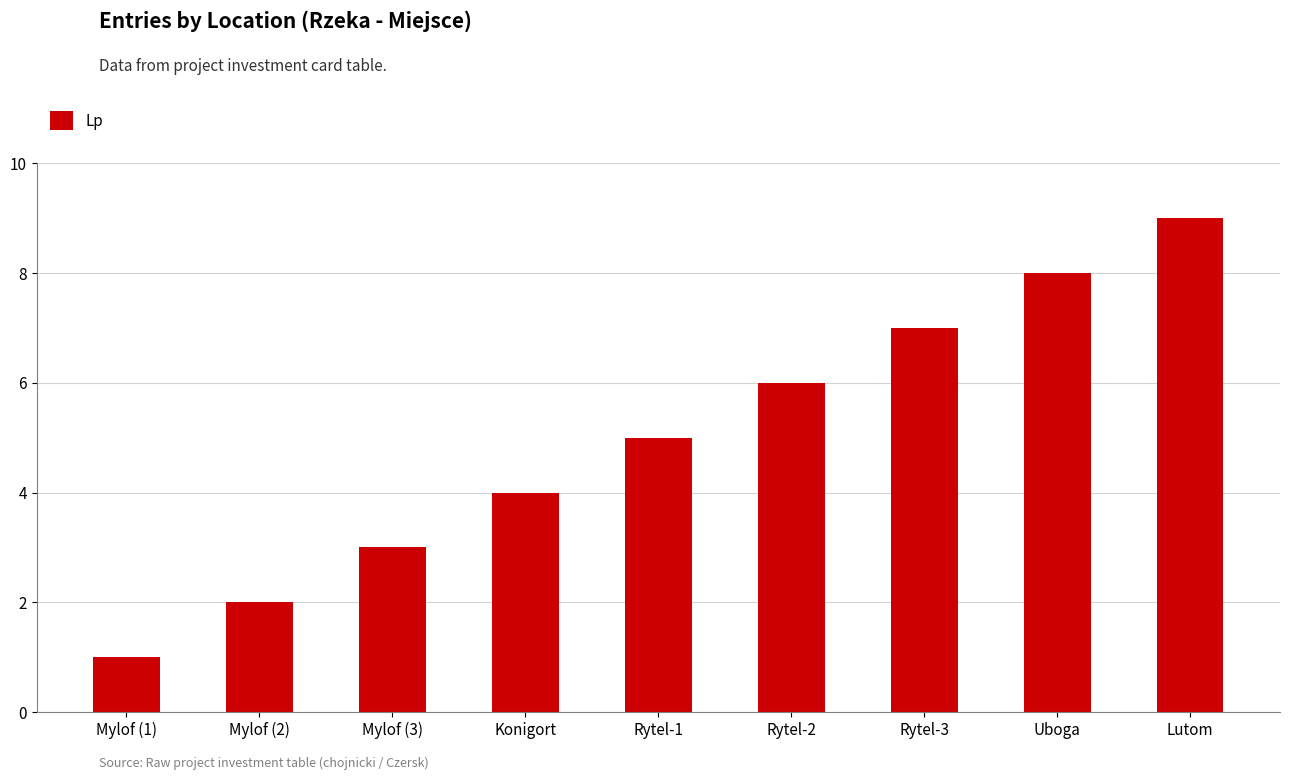

What is the average value?

5